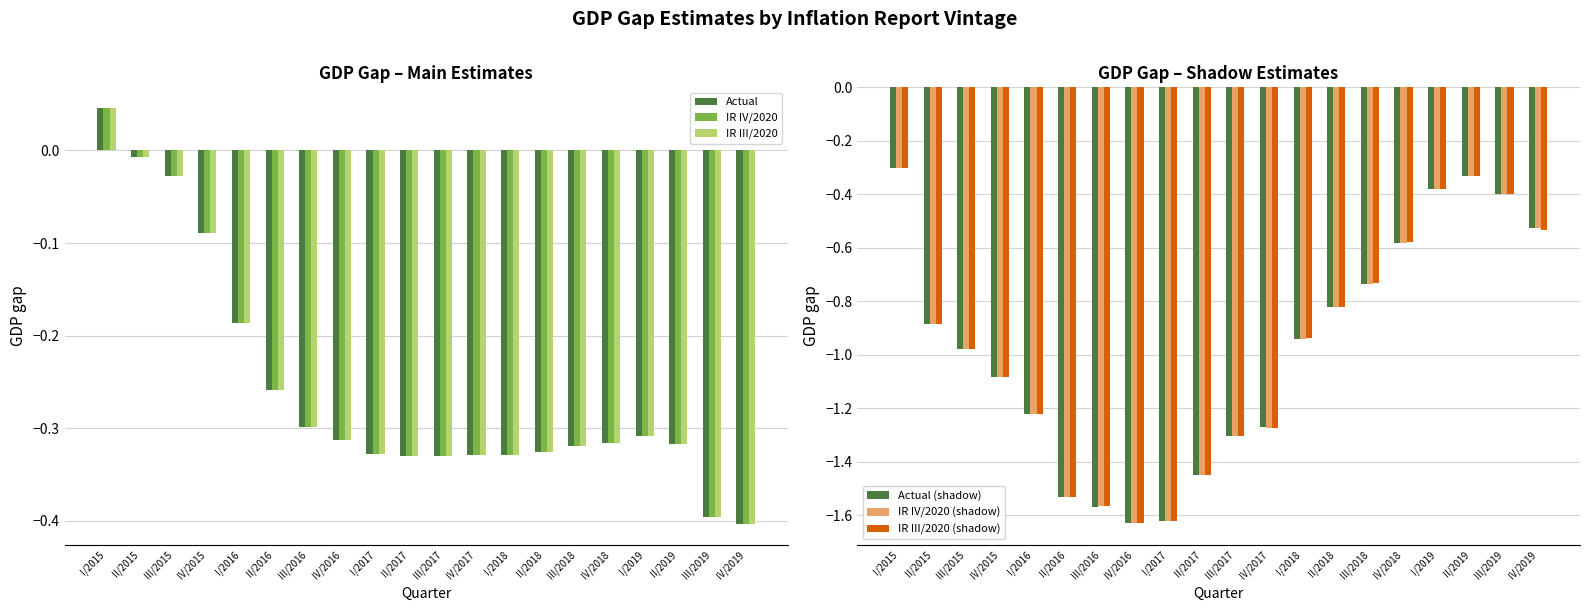

Which series has the largest total across all categories?

Actual